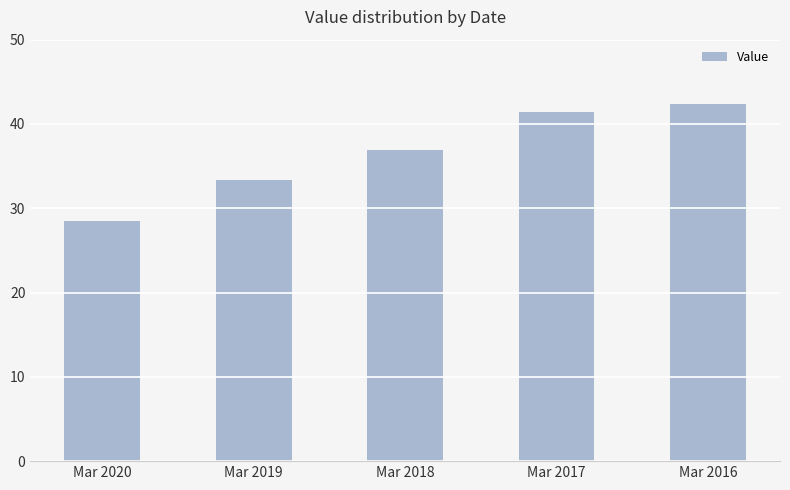

What is the minimum value shown in the chart?

28.5